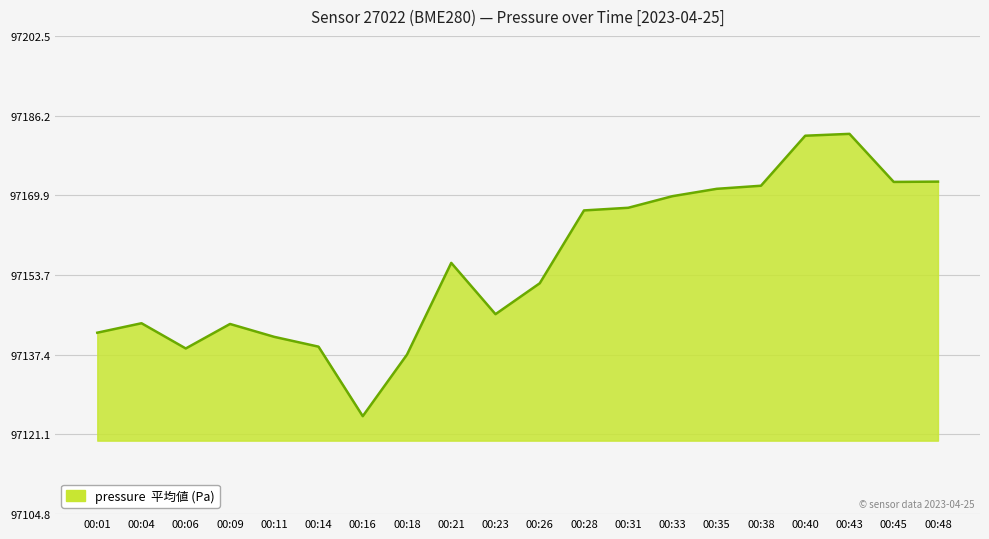

How many categories are shown in the chart?

20